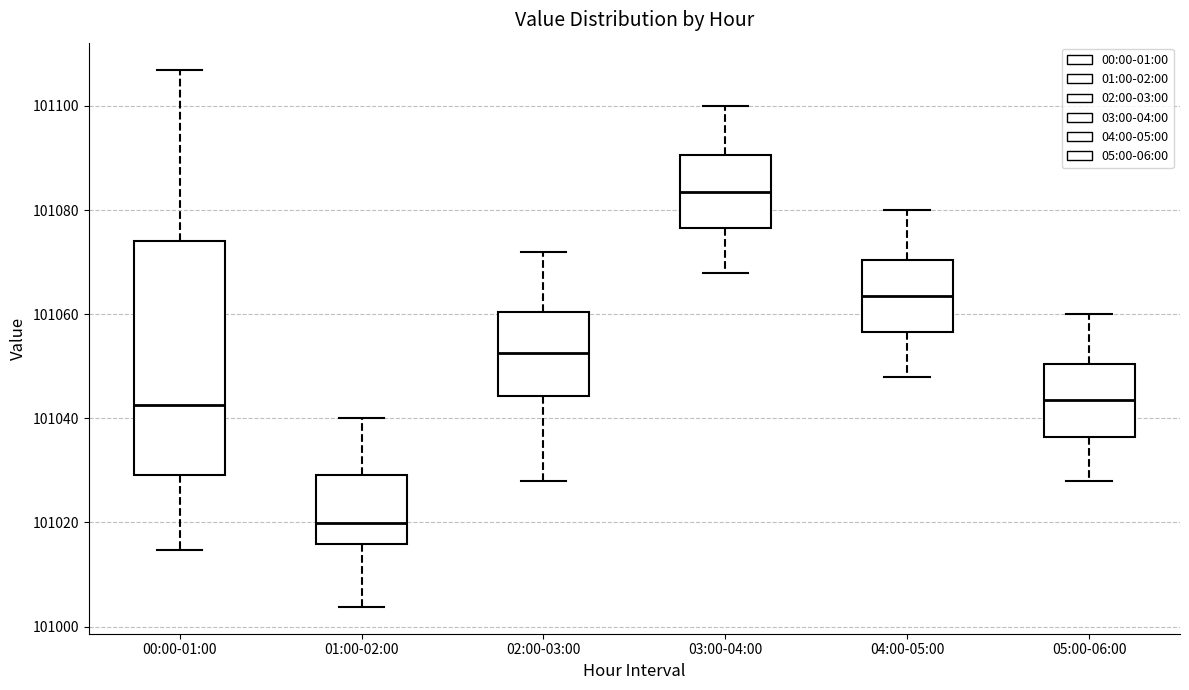

Where does the upper whisker of the box for 05:00-06:00 end on the y-axis? The values are not printed on the chart, so give them approximately, as read against the axis.

101060